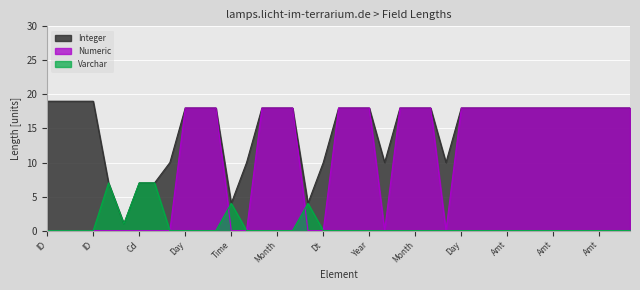

Rank the series by their average value, from lowest to highest.

Varchar, Numeric, Integer